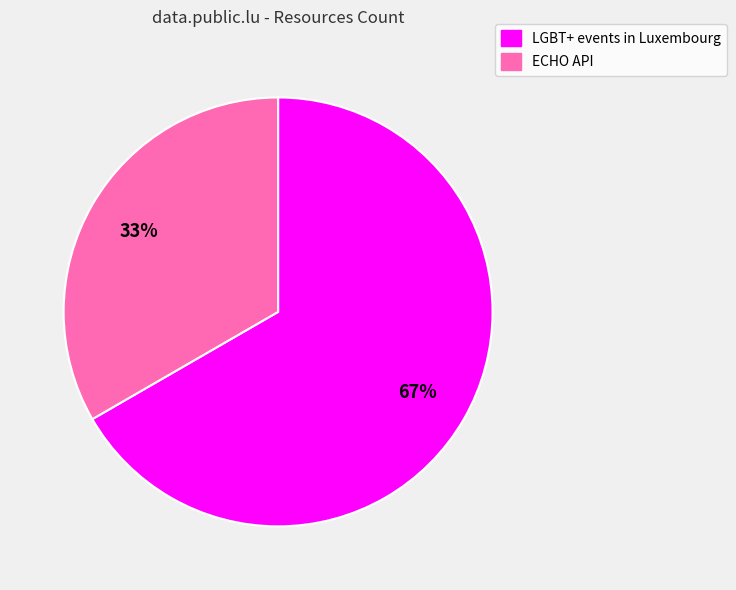

To the nearest percent, what is the average slice percentage?

50%